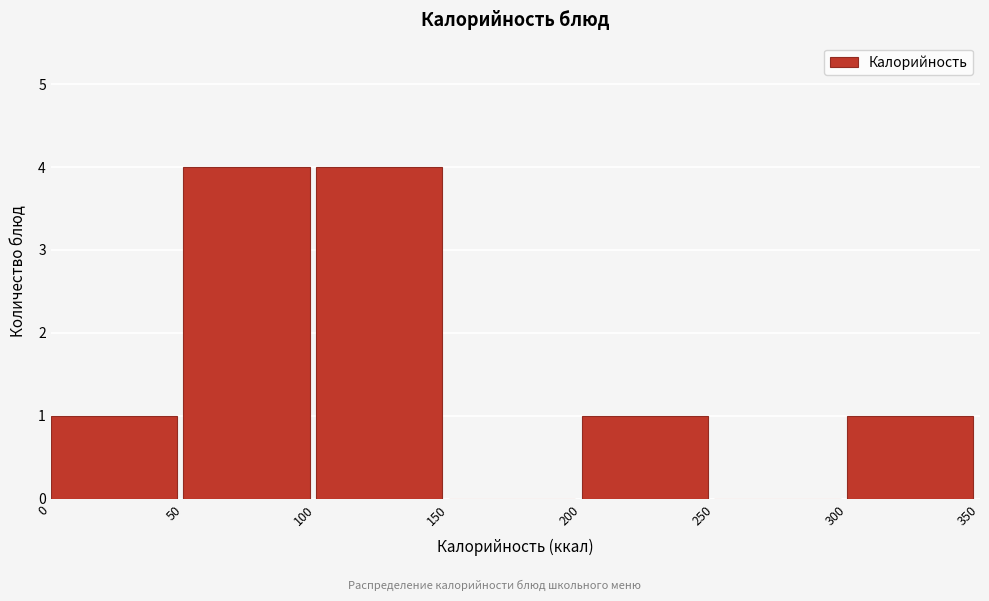

Reading left to right, transcribe this chart: for each bar, give the range it covers on the x-axis and its height. The values are not printed on the chart, so give them approximately, as read against the axis.

0 to 50: 1
50 to 100: 4
100 to 150: 4
150 to 200: 0
200 to 250: 1
250 to 300: 0
300 to 350: 1